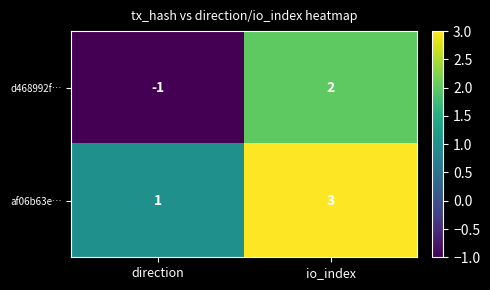

List the series in order of their peak value, lowest first.

d468992f…, af06b63e…